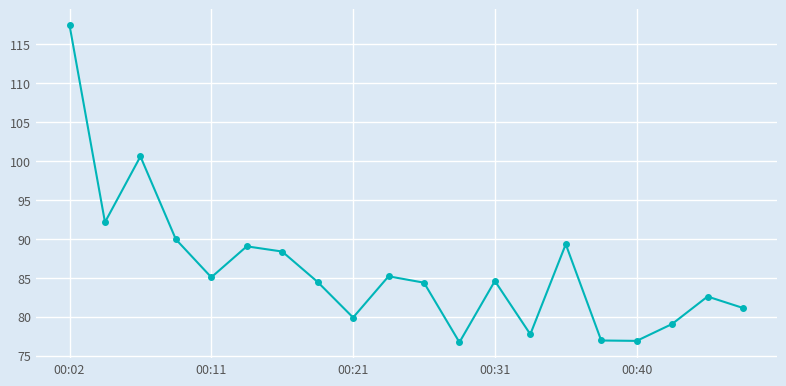

How many interior local valleys (lower than both neighbors) does the data have?

6